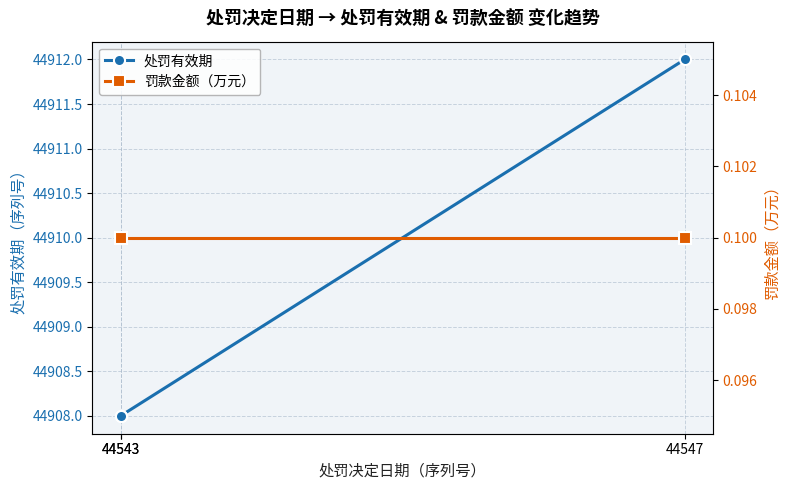

How many lines are shown in the chart?

2